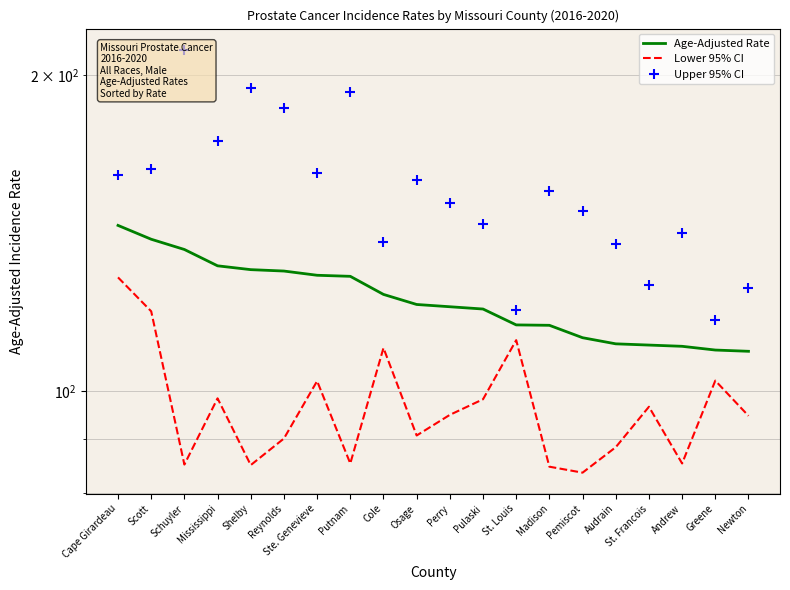

How many series are shown in this chart?

3